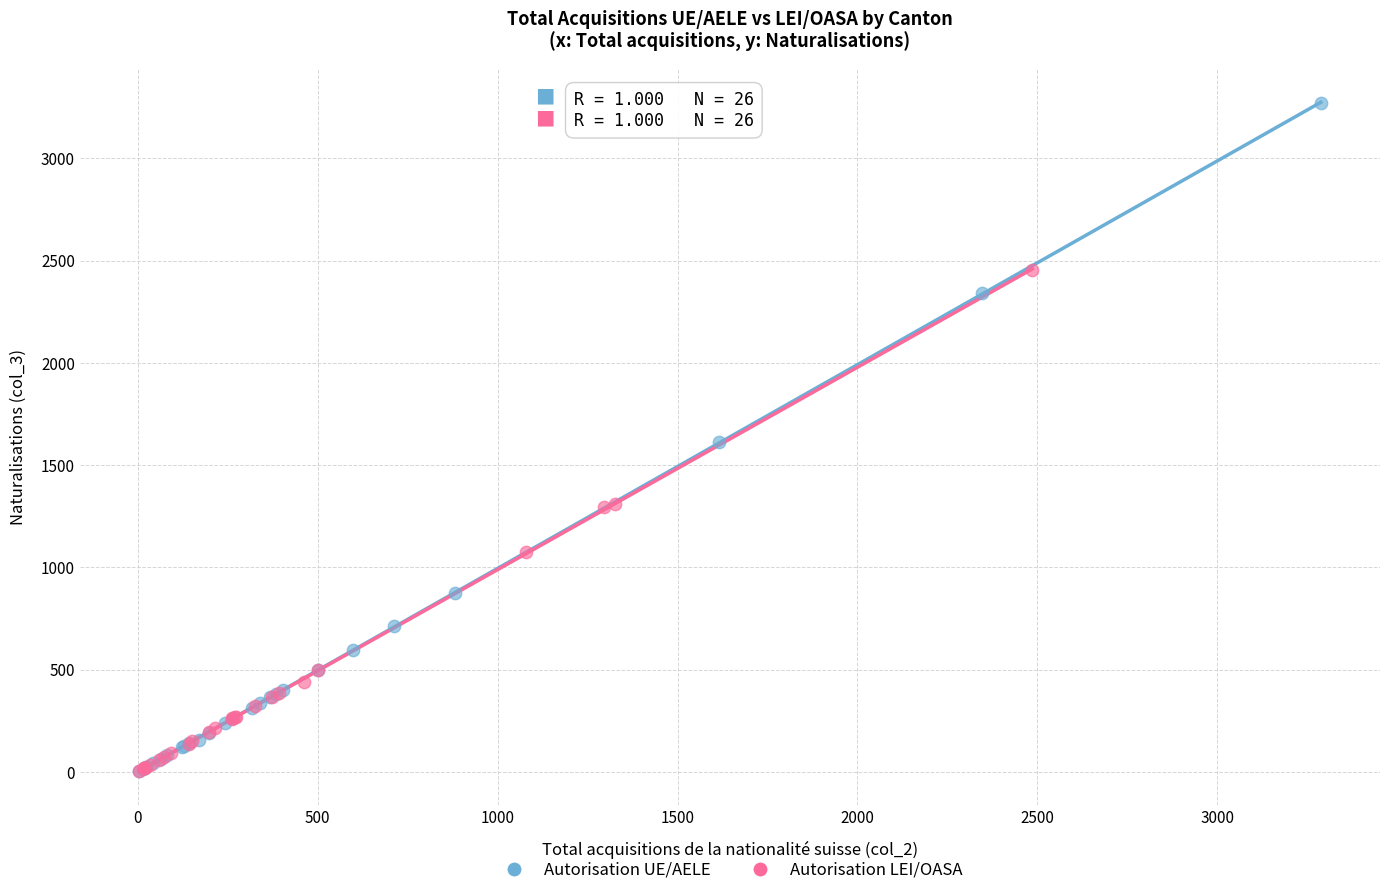

Which series has the widest spread of Y values?

Autorisation UE/AELE